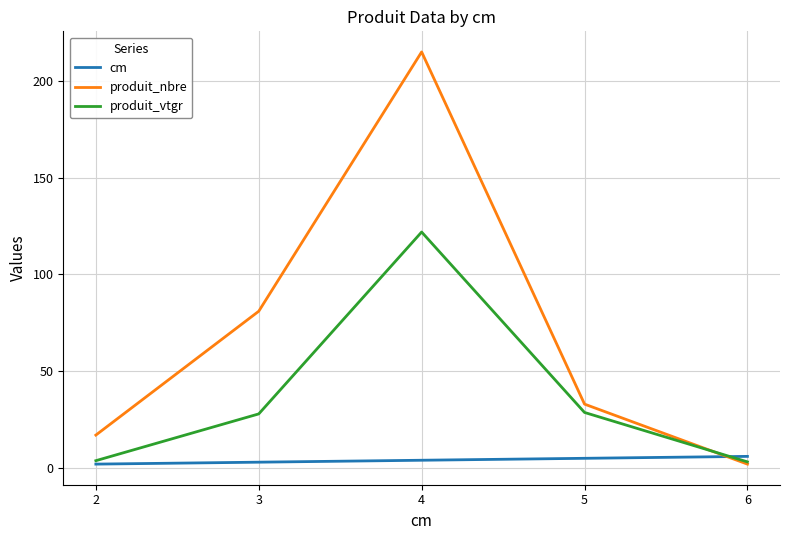

What is the difference between the produit_nbre values at 2 and 3?

64.0